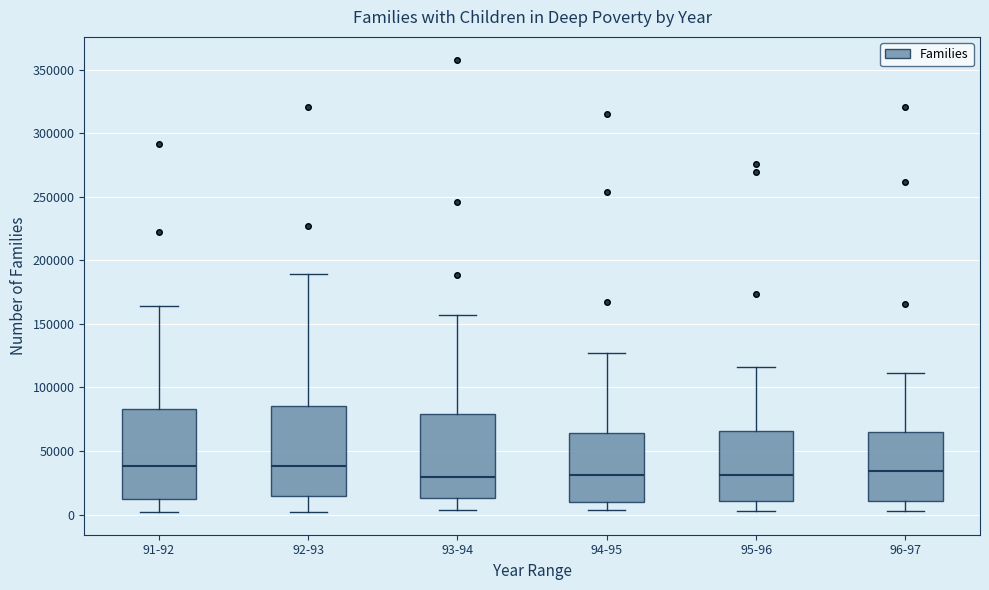

Reading left to right, transcribe this box plot: for each box, give where its median line is, the range the box spans, and where its two whiskers end, as read against the y-axis. The values are not printed on the chart, so give them approximately, as read against the axis.

91-92: median 40000, box 10000 to 85000, whiskers 0 to 165000
92-93: median 40000, box 15000 to 85000, whiskers 0 to 190000
93-94: median 30000, box 15000 to 80000, whiskers 5000 to 155000
94-95: median 30000, box 10000 to 65000, whiskers 5000 to 125000
95-96: median 30000, box 10000 to 65000, whiskers 5000 to 115000
96-97: median 35000, box 10000 to 65000, whiskers 5000 to 110000